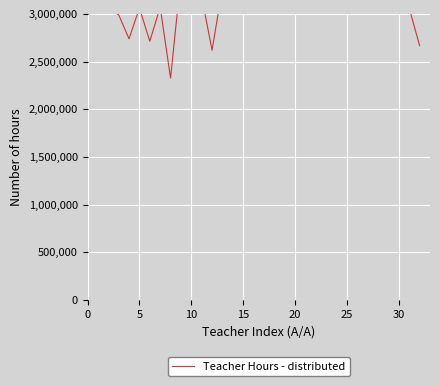

What is the smallest value displayed?

2327288.7